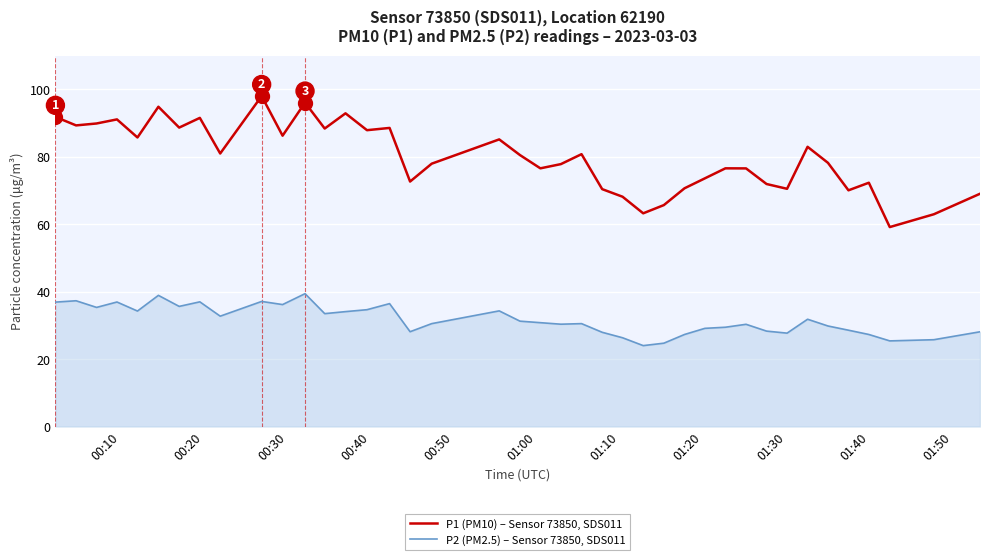

List the series in order of their peak value, highest first.

P1 (PM10) – Sensor 73850, SDS011, P2 (PM2.5) – Sensor 73850, SDS011